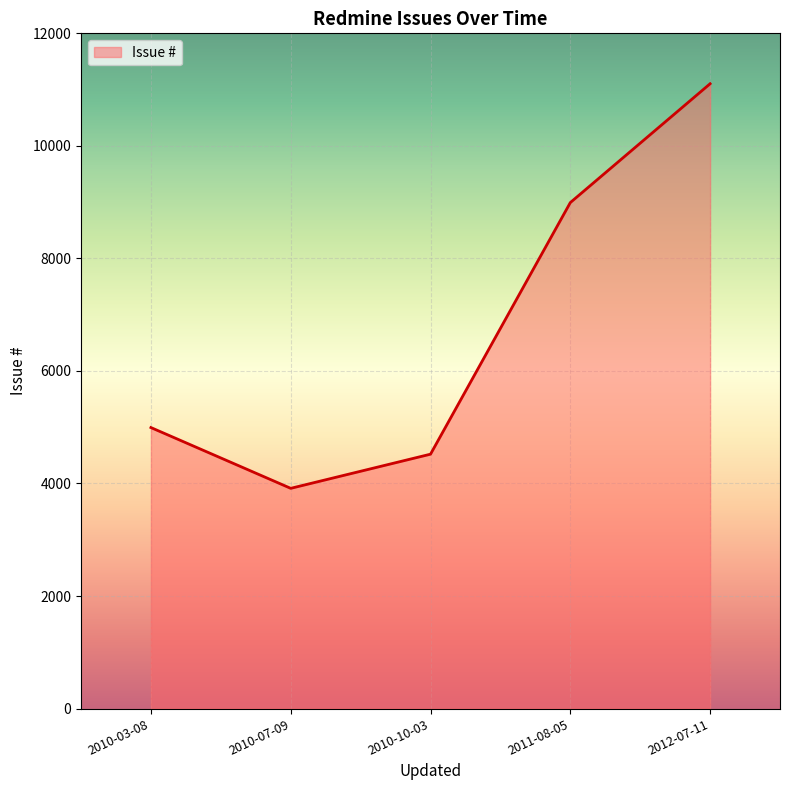

Approximately how many times larger is the value at 2012-07-11 compared to 2010-07-09?

2.8